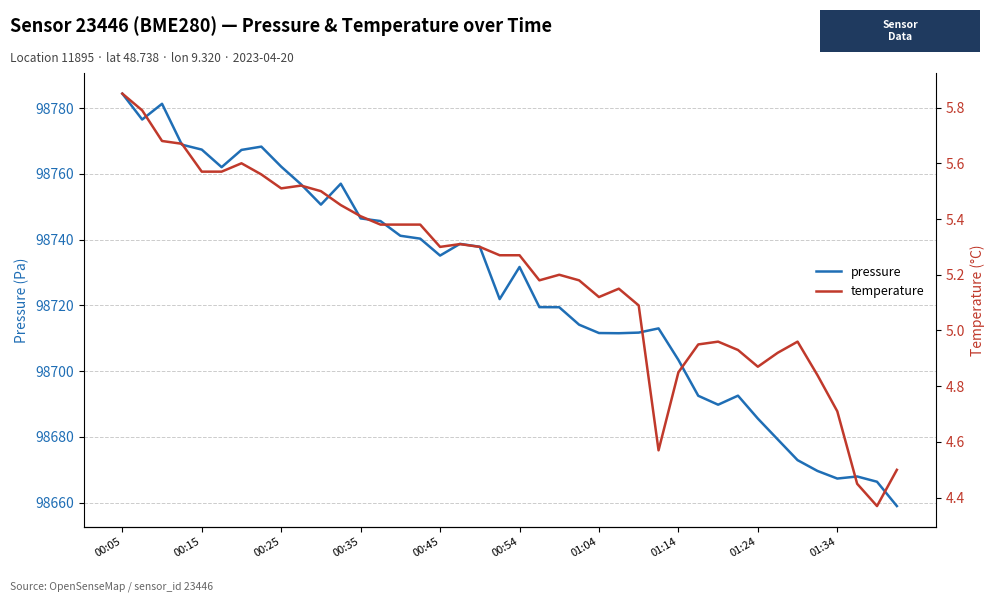

What is the highest value of the pressure series?

98784.4